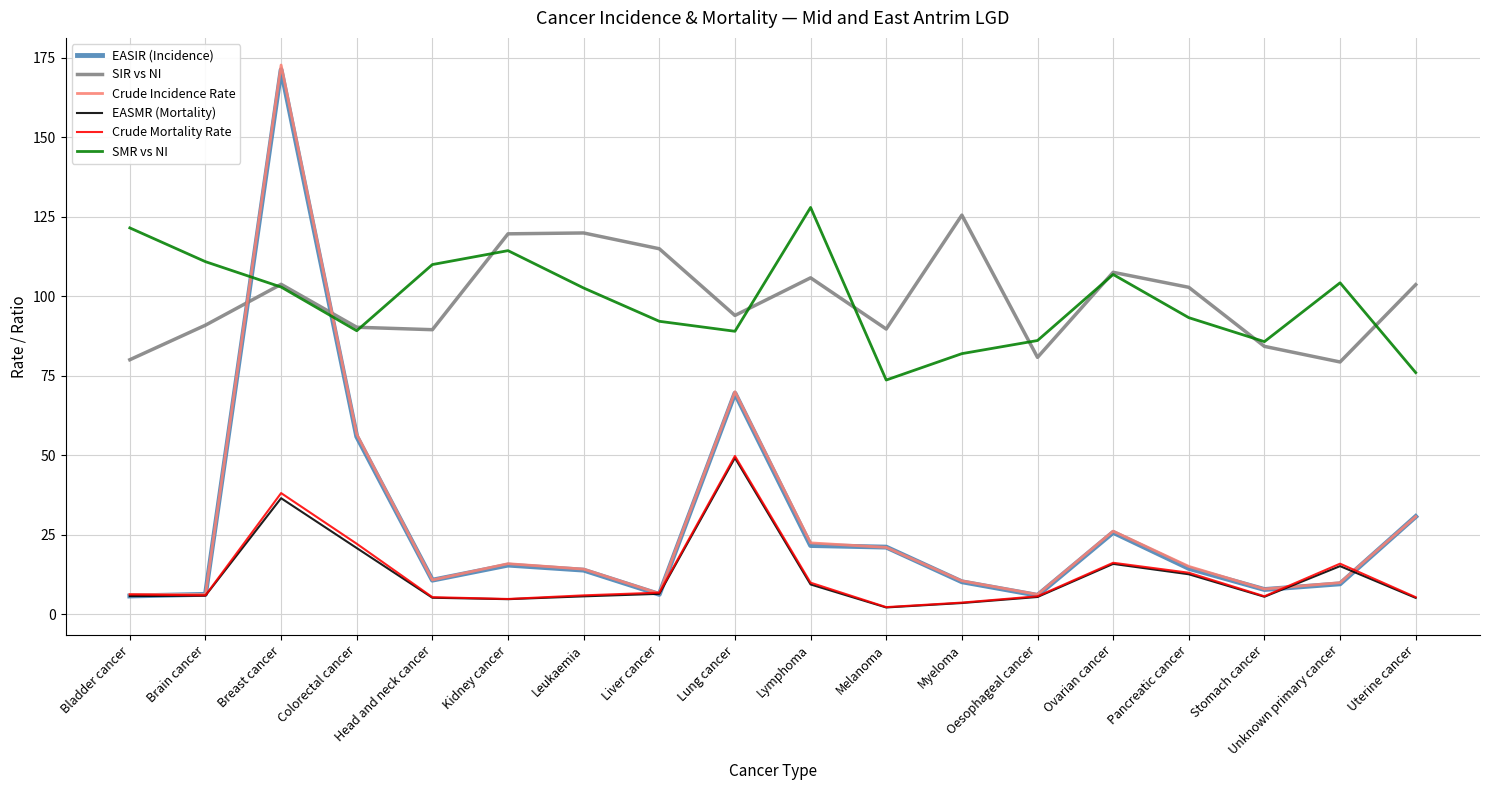

What is the spread (max minus min) of values at Breast cancer?

136.2